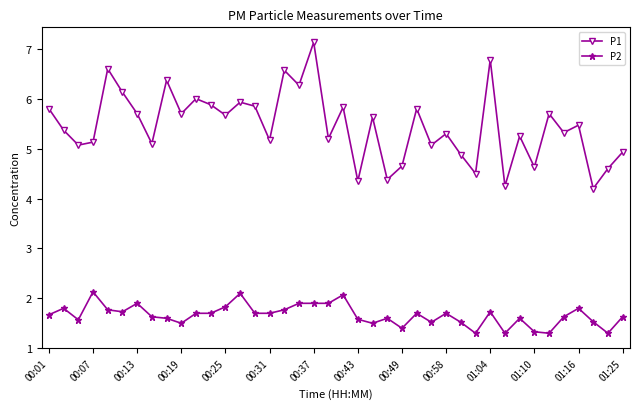

In P1, how many points are lower than both neighbors (excluding endpoints)?

15